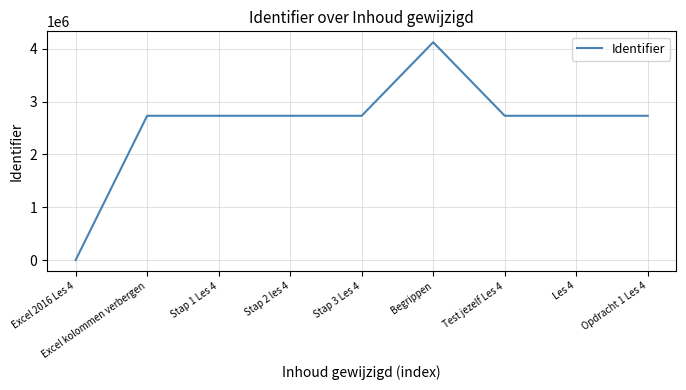

What is the ratio of the value at Les 4 to the value at Stap 2 les 4?

1.0